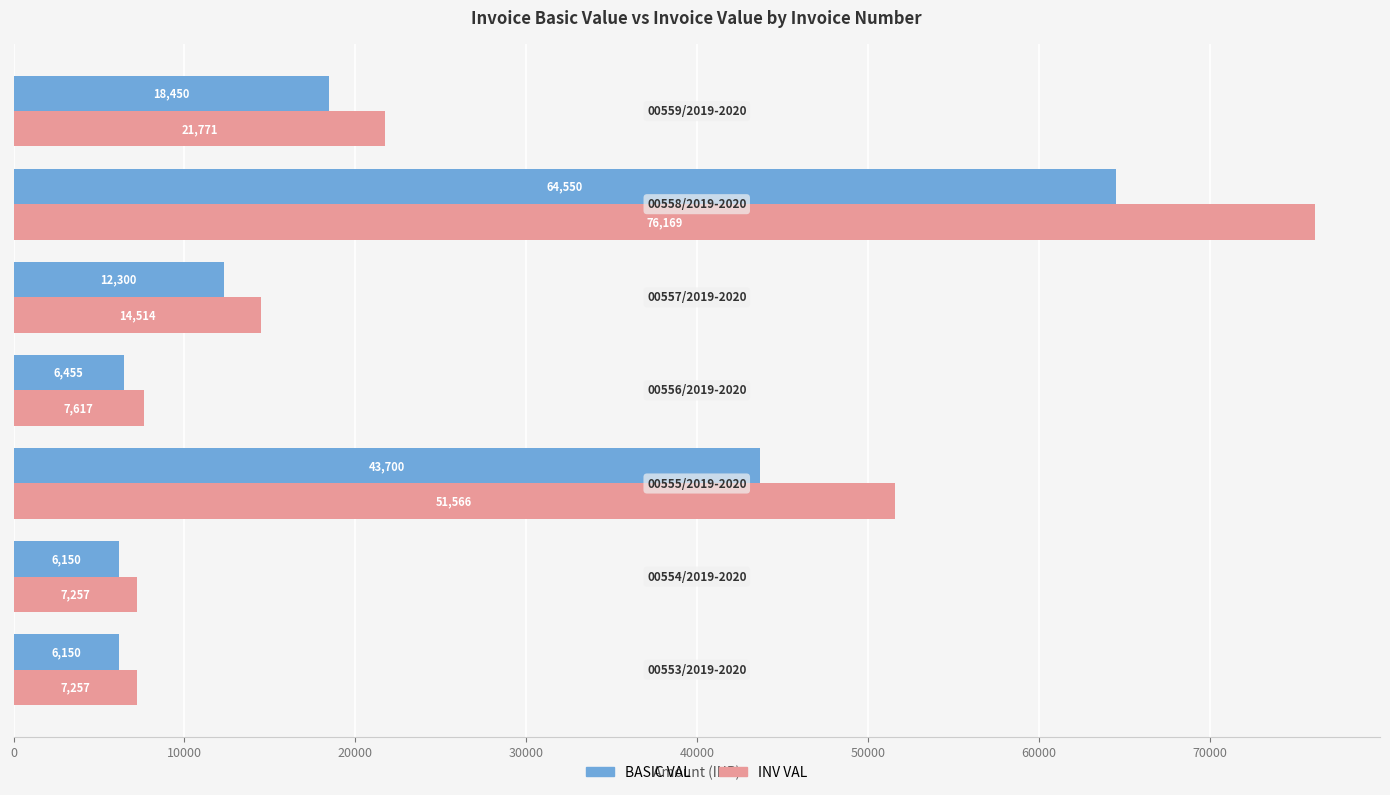

List the series in order of their peak value, highest first.

INV VAL, BASIC VAL